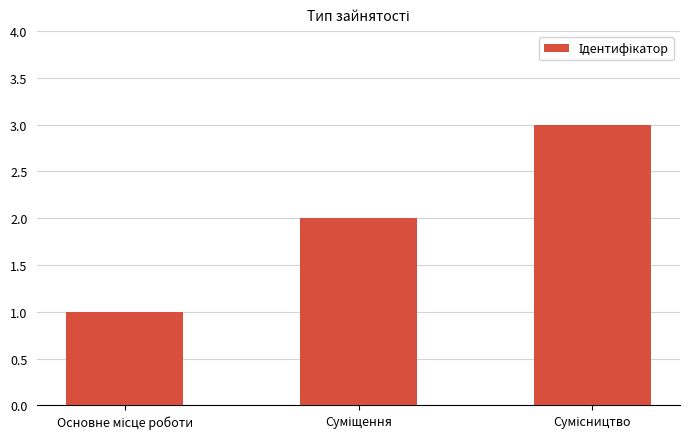

What is the greatest value displayed?

3